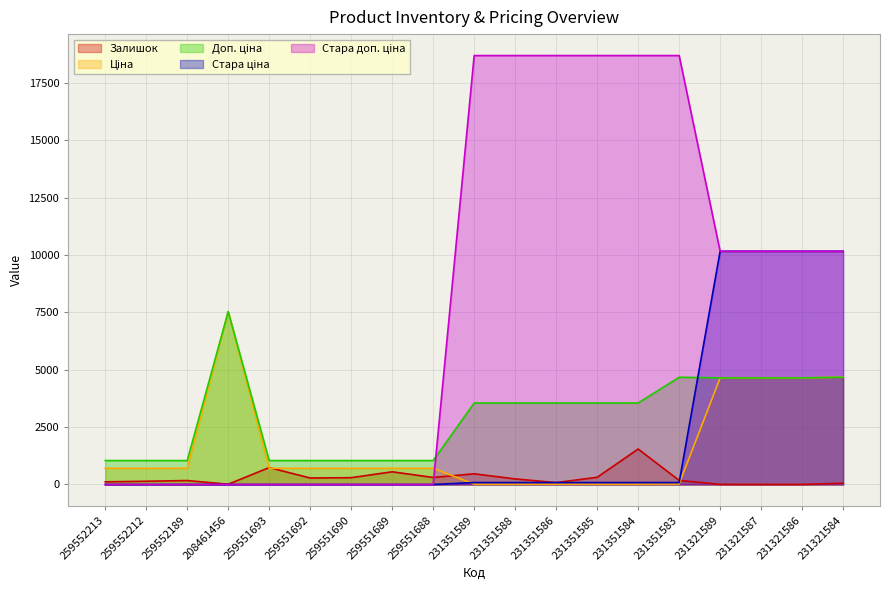

What is the difference between the highest and lowest values at 259552213?

1042.0